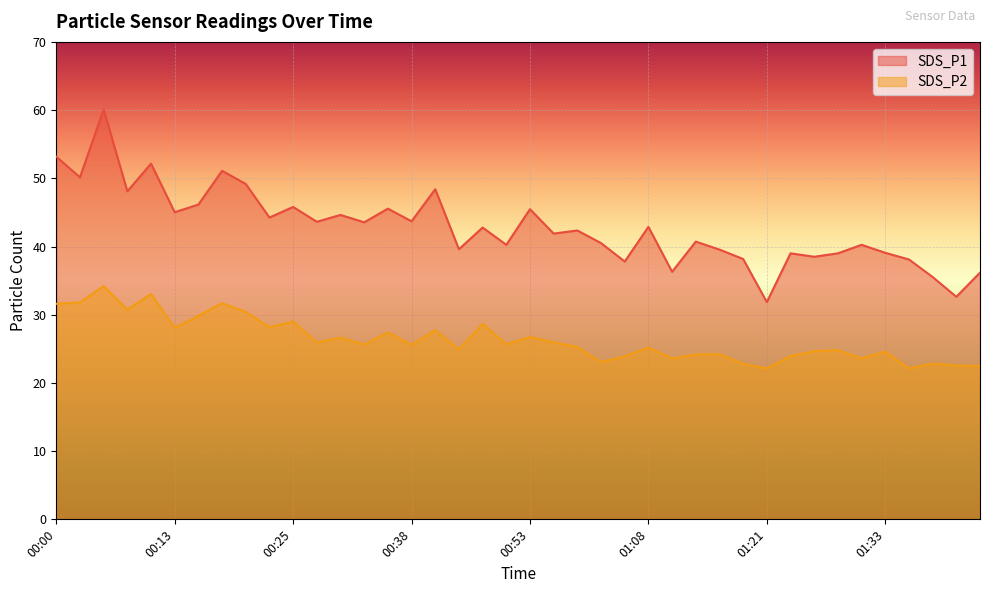

How many lines are shown in the chart?

2